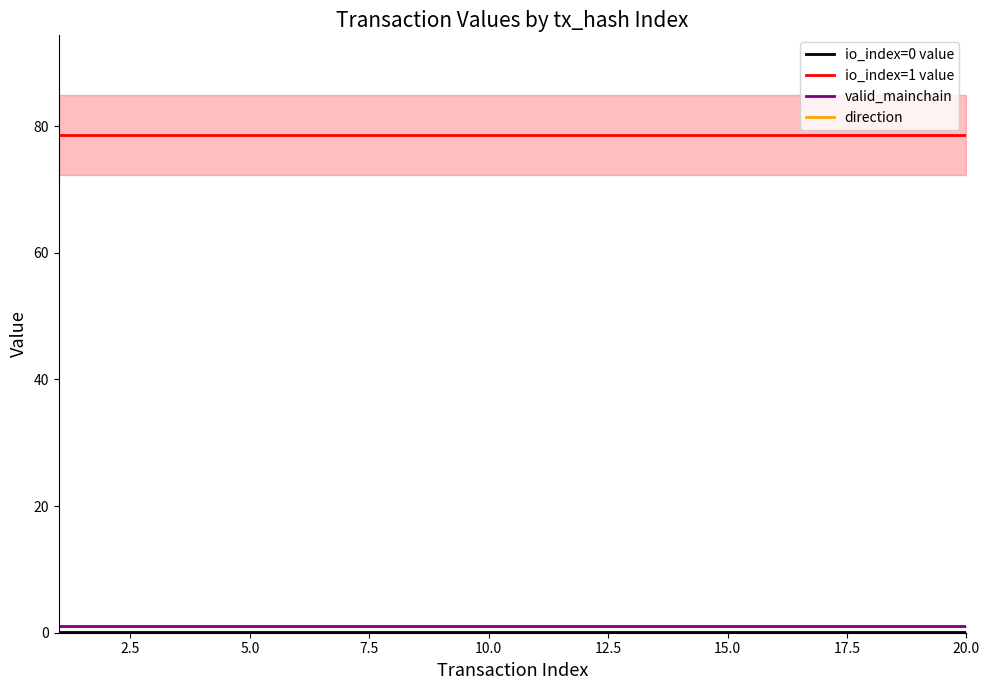

What is the highest value of the direction series?

-1.0